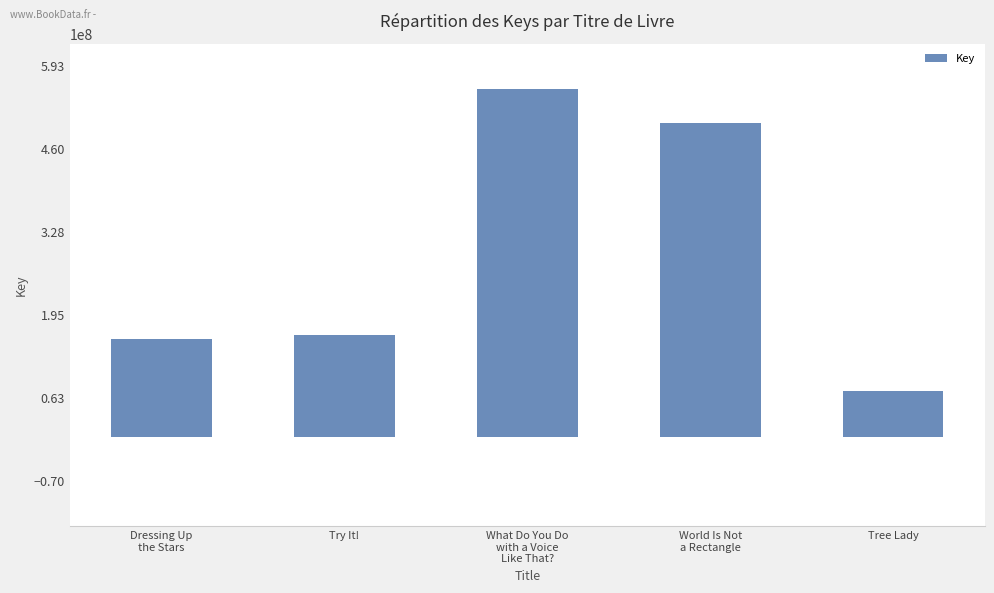

Reading left to right, what are all the values shown in this chart?

Dressing Up
the Stars=157768911	Try It!=164260520	What Do You Do
with a Voice
Like That?=556504120	World Is Not
a Rectangle=501443681	Tree Lady=74652274